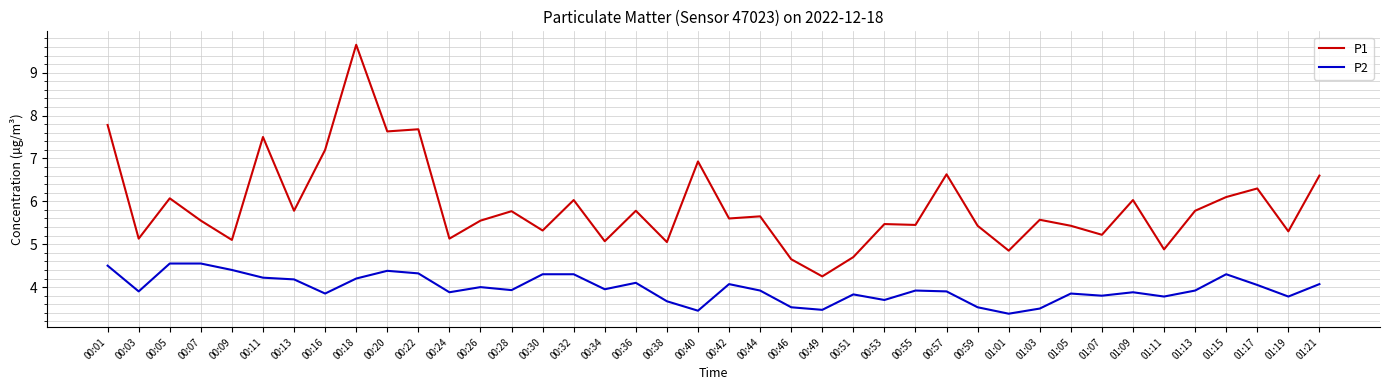

The value of P2 at 00:09 is 4.4. True or false?

True